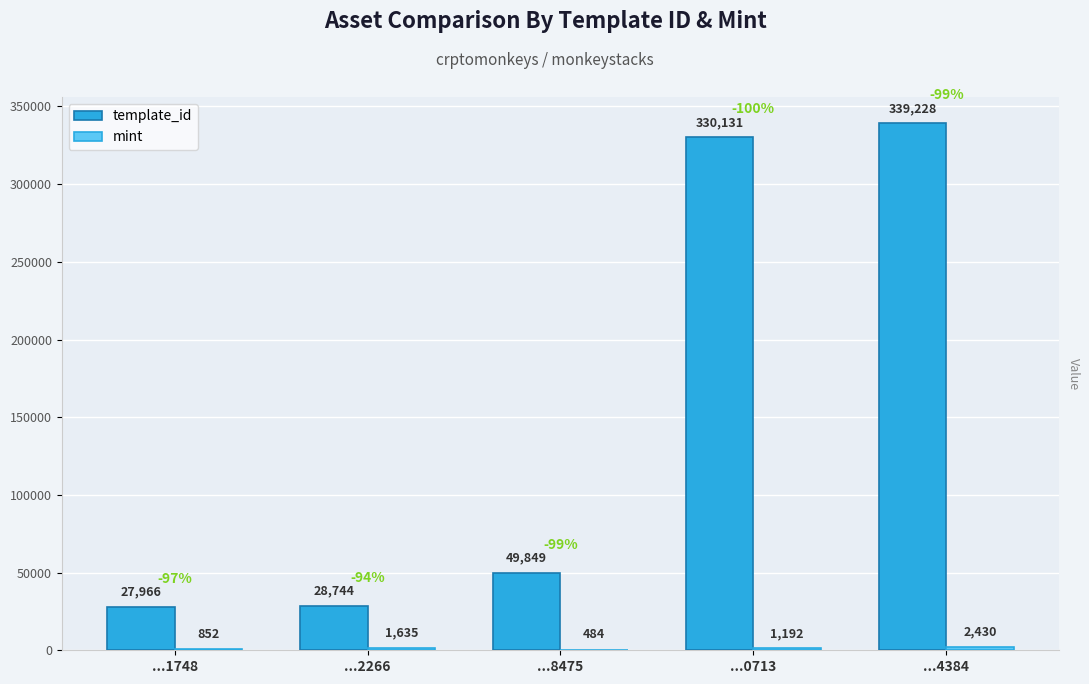

Which category has the highest value in the template_id series?

...4384